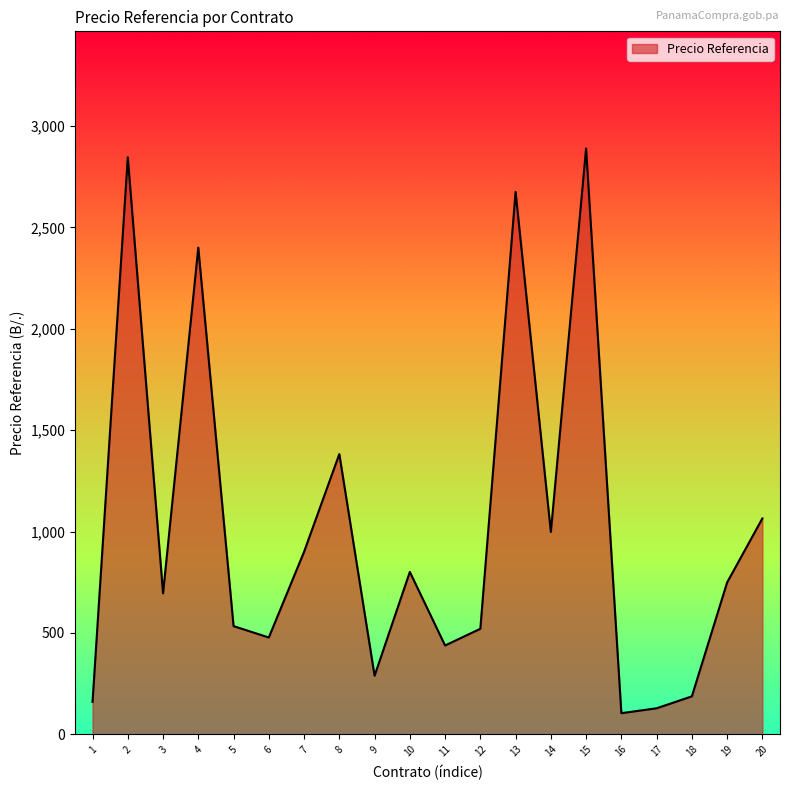

What is the difference between the maximum and minimum values?

2784.7